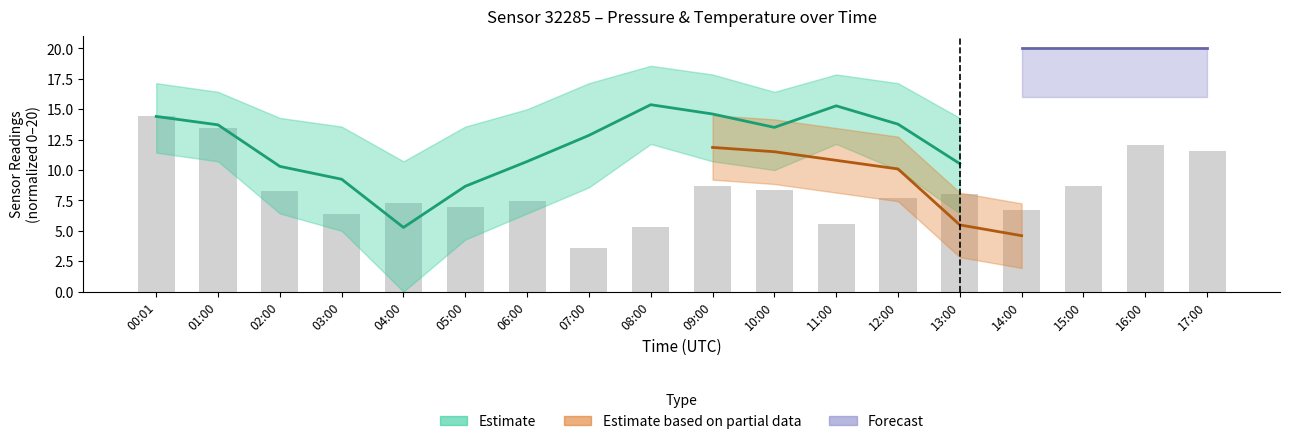

What position from the right is 14:00?

4